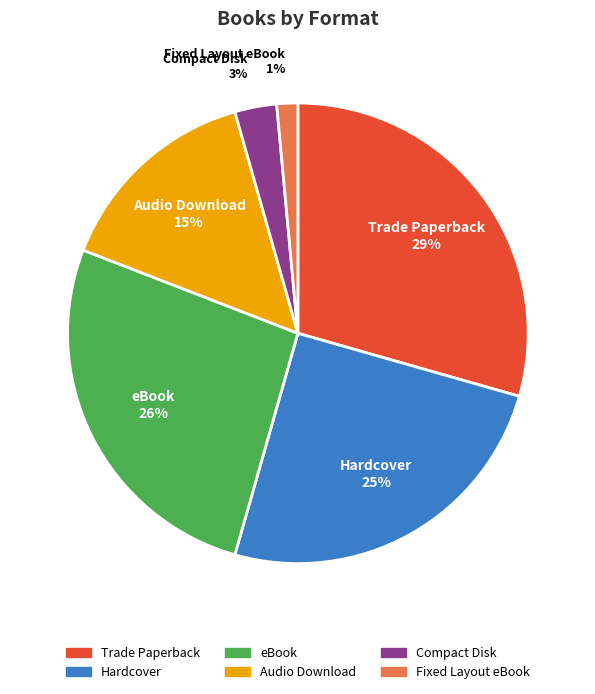

Rank the categories by value from highest to lowest.

Trade Paperback, eBook, Hardcover, Audio Download, Compact Disk, Fixed Layout eBook